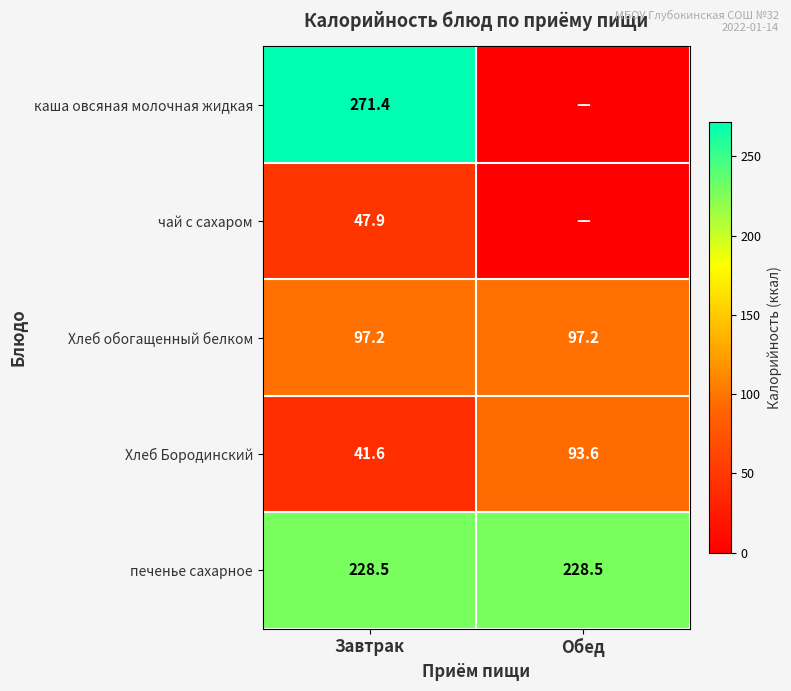

What is the maximum value for Хлеб обогащенный белком?

97.2